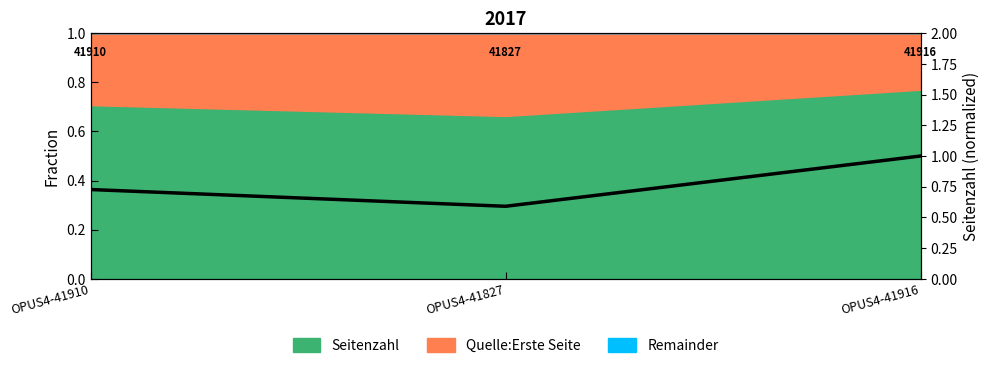

The value at OPUS4-41827 is 0.3. True or false?

False